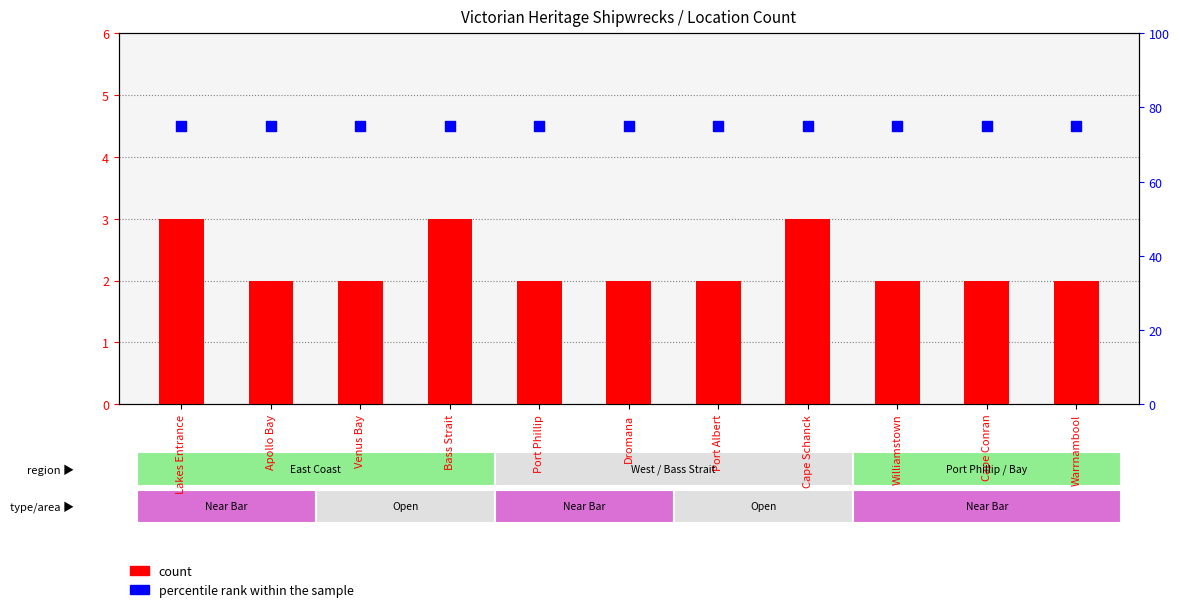

Which series has the largest total across all categories?

percentile rank within the sample